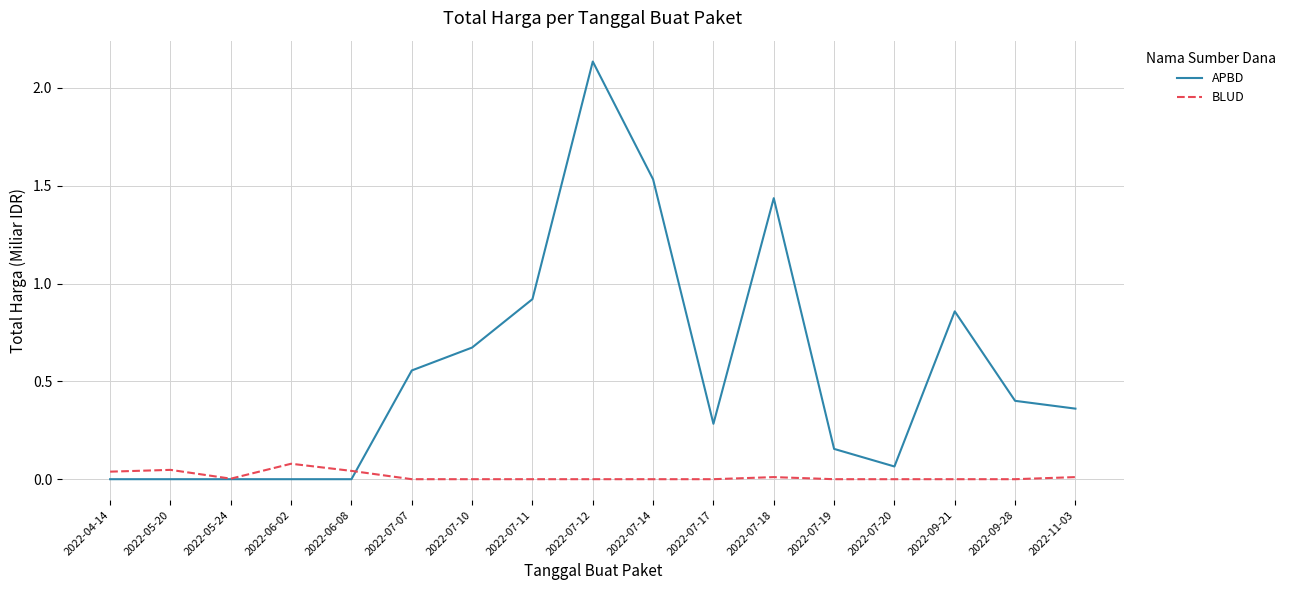

List the series in order of their overall mean, lowest first.

BLUD, APBD